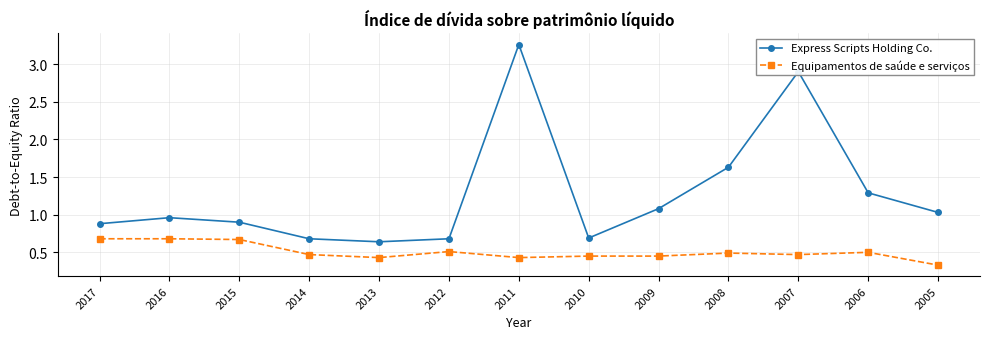

Rank the series at 2010 from highest to lowest value.

Express Scripts Holding Co., Equipamentos de saúde e serviços